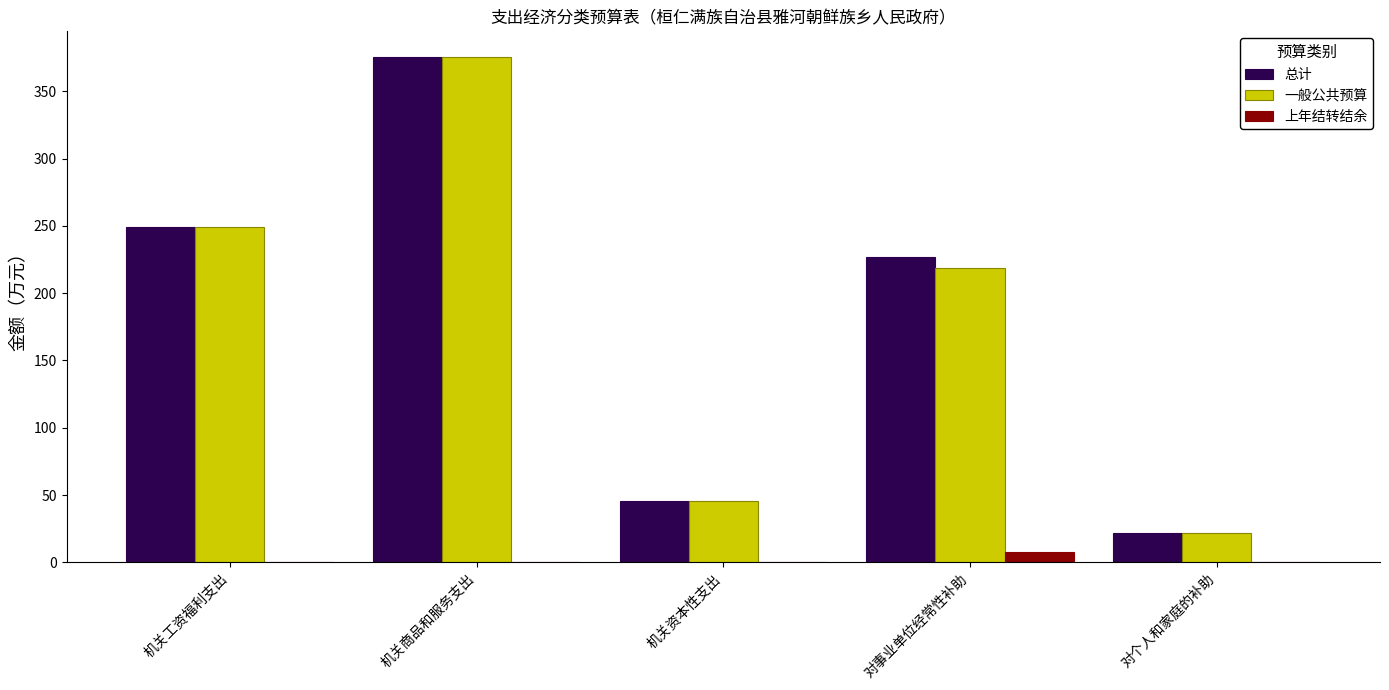

The value of 总计 at 机关工资福利支出 is 249.1. True or false?

True